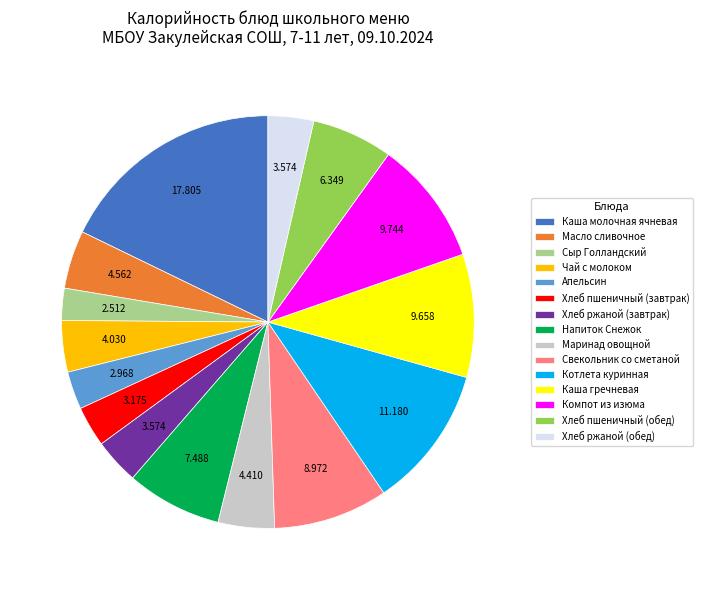

Which slice is the largest?

Каша молочная ячневая